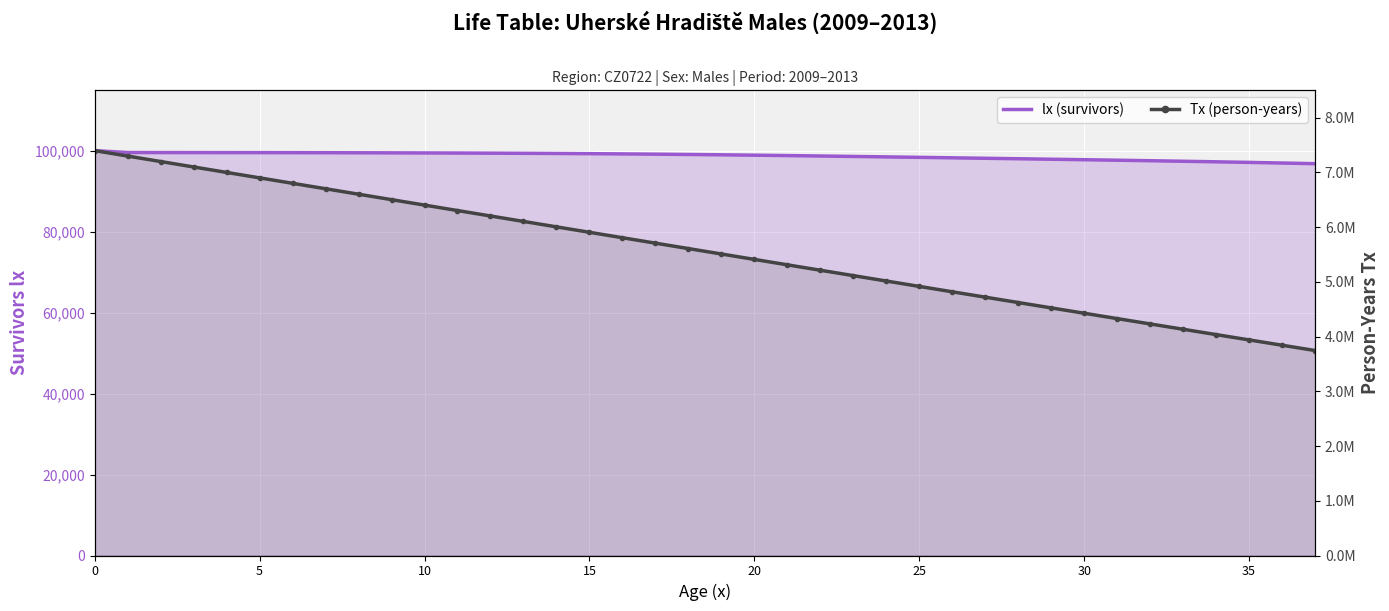

At how many categories does at least one series exceed 3770136?

37